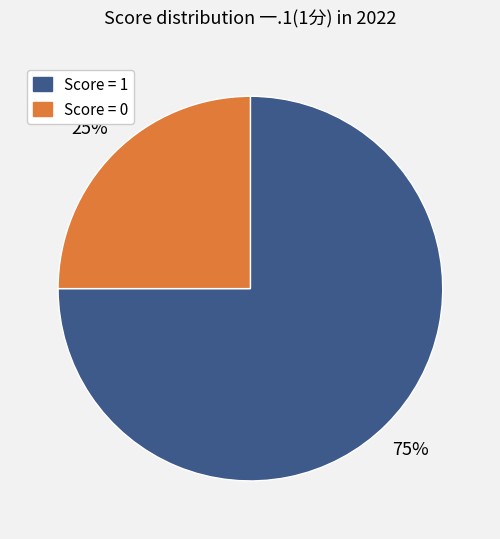

To the nearest percent, what is the average slice percentage?

50%